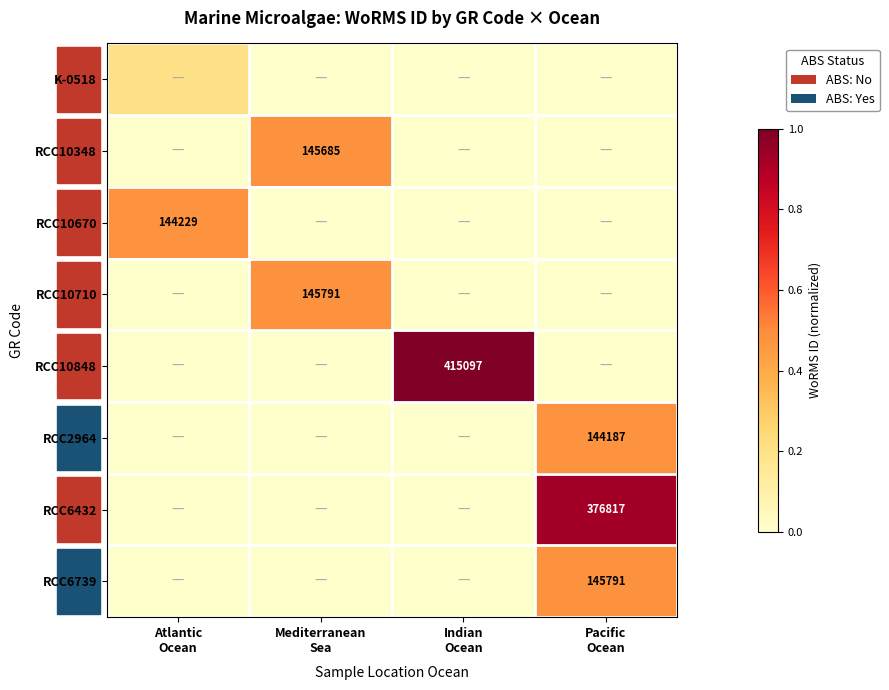

Count the number of data series in this chart.

8